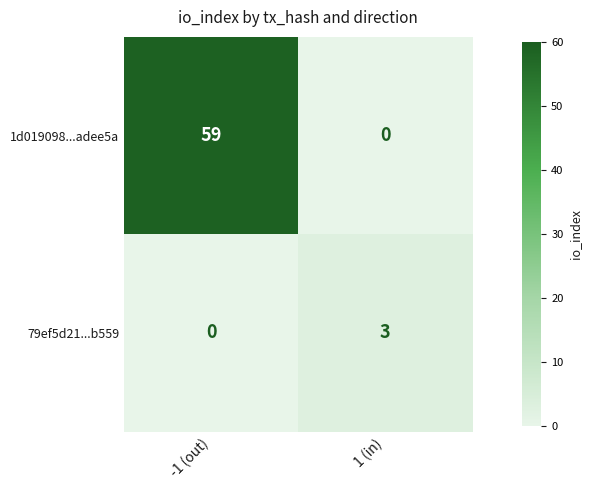

Which series changed the most between -1 (out) and 1 (in)?

1d019098...adee5a